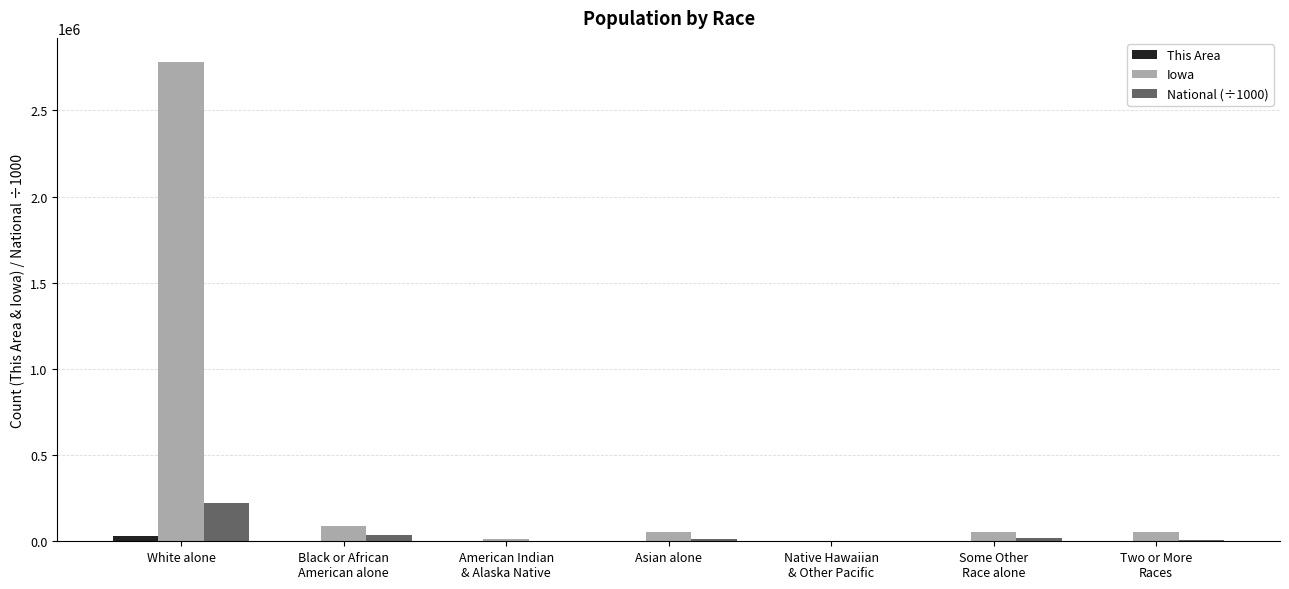

At which category is the sum across all series the highest?

White alone